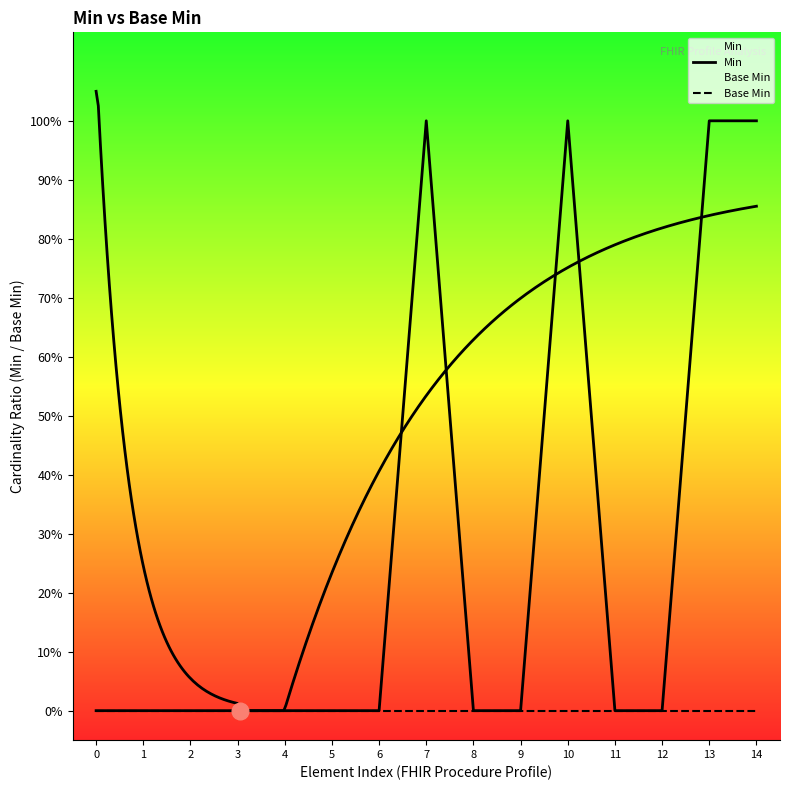

How many lines are shown in the chart?

2